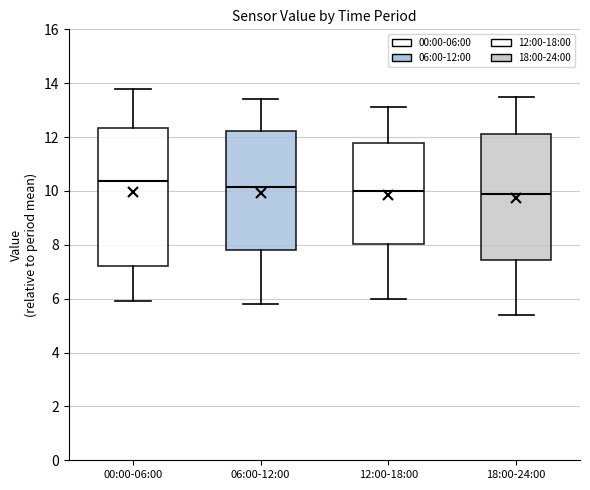

Reading left to right, read every box against the y-axis: the position of its median line, the range the box covers, and the ends of its whiskers. The values are not printed on the chart, so give them approximately, as read against the axis.

00:00-06:00: median 10.4, box 7.2 to 12.4, whiskers 6.0 to 13.8
06:00-12:00: median 10.2, box 7.8 to 12.2, whiskers 5.8 to 13.4
12:00-18:00: median 10.0, box 8.0 to 11.8, whiskers 6.0 to 13.2
18:00-24:00: median 10.0, box 7.4 to 12.2, whiskers 5.4 to 13.6